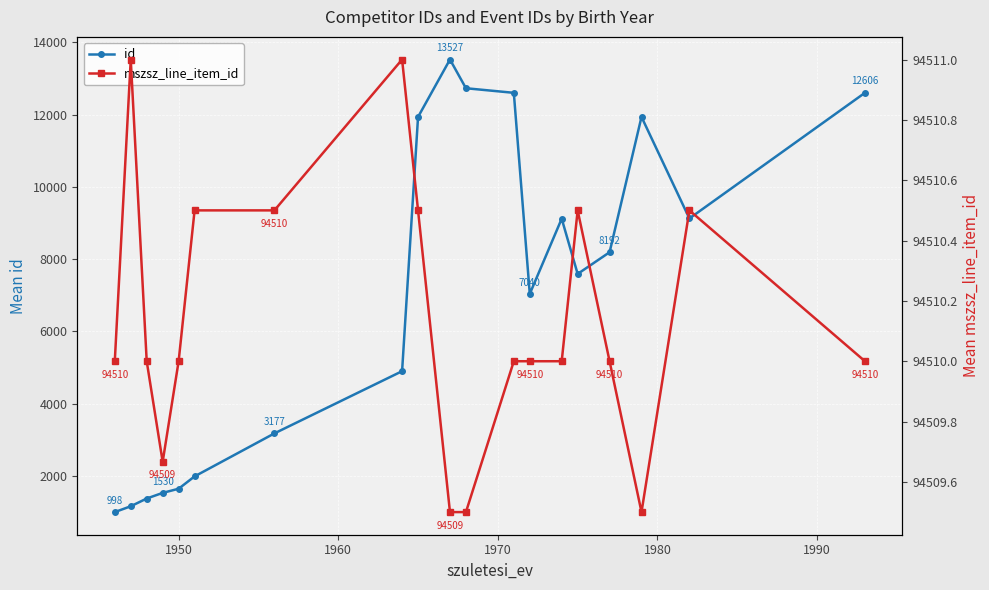

At how many categories does at least one series exceed 62261?

19